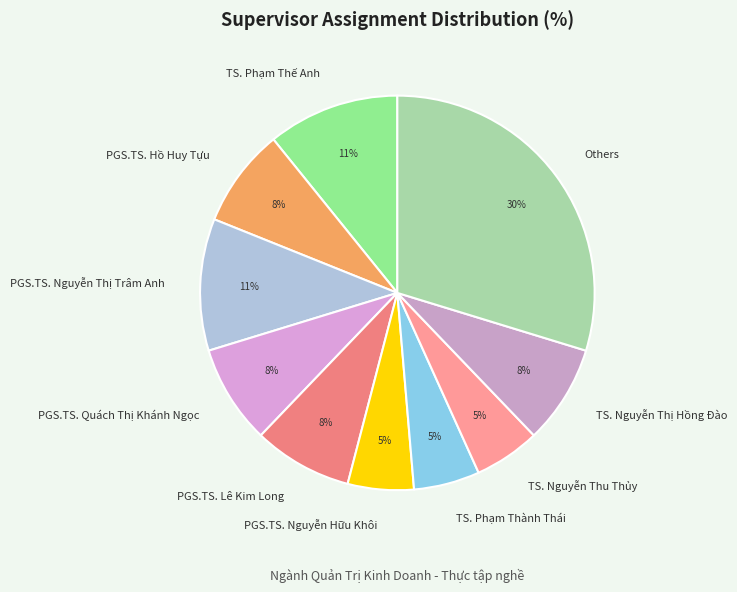

The TS. Phạm Thế Anh slice represents 11% of the pie. True or false?

True